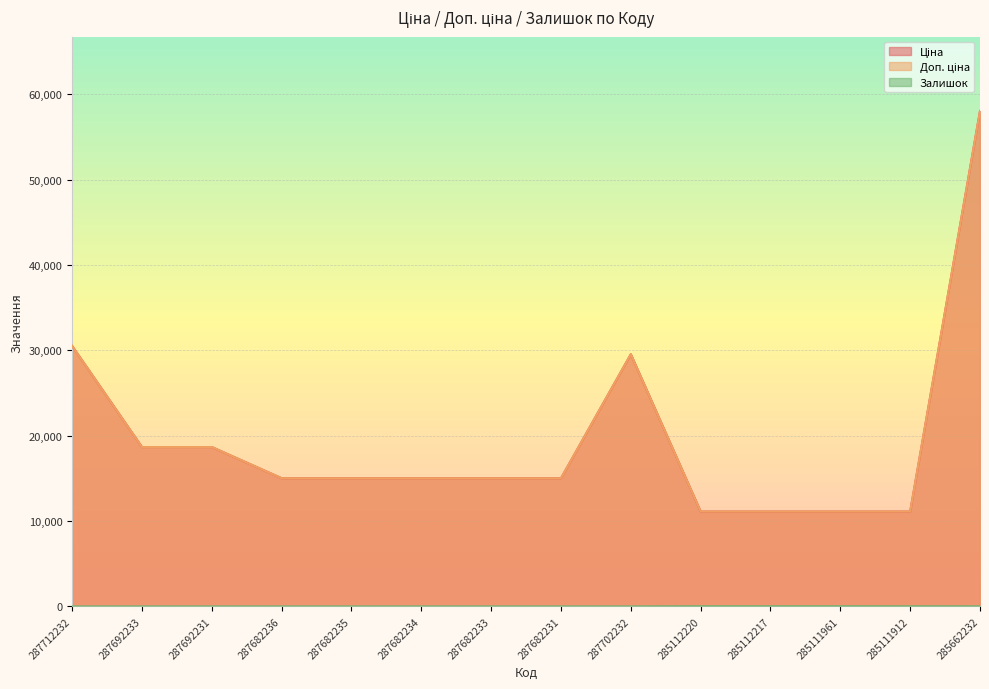

What is the total value across all series at 285111961?

22244.2